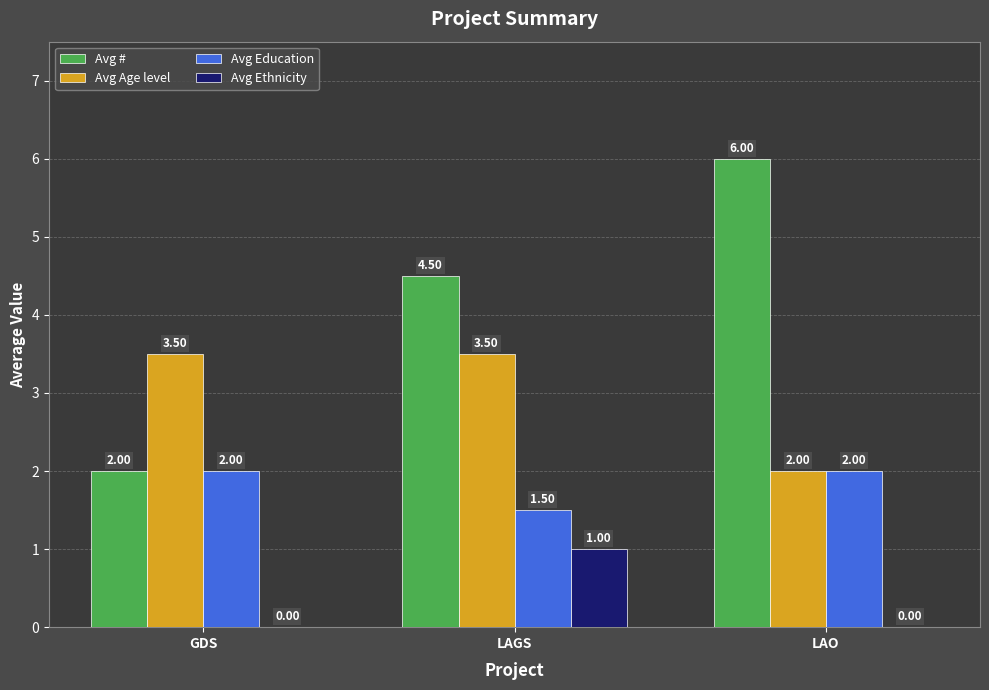

Are the bars grouped side by side (vs. stacked)?

Yes